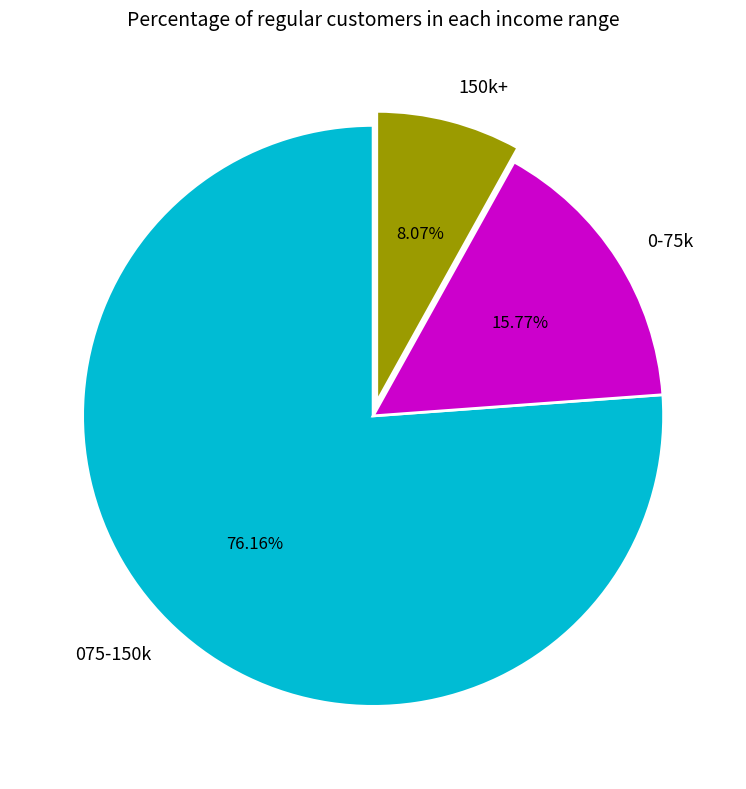

Between 075-150k and 150k+, which is larger?

075-150k